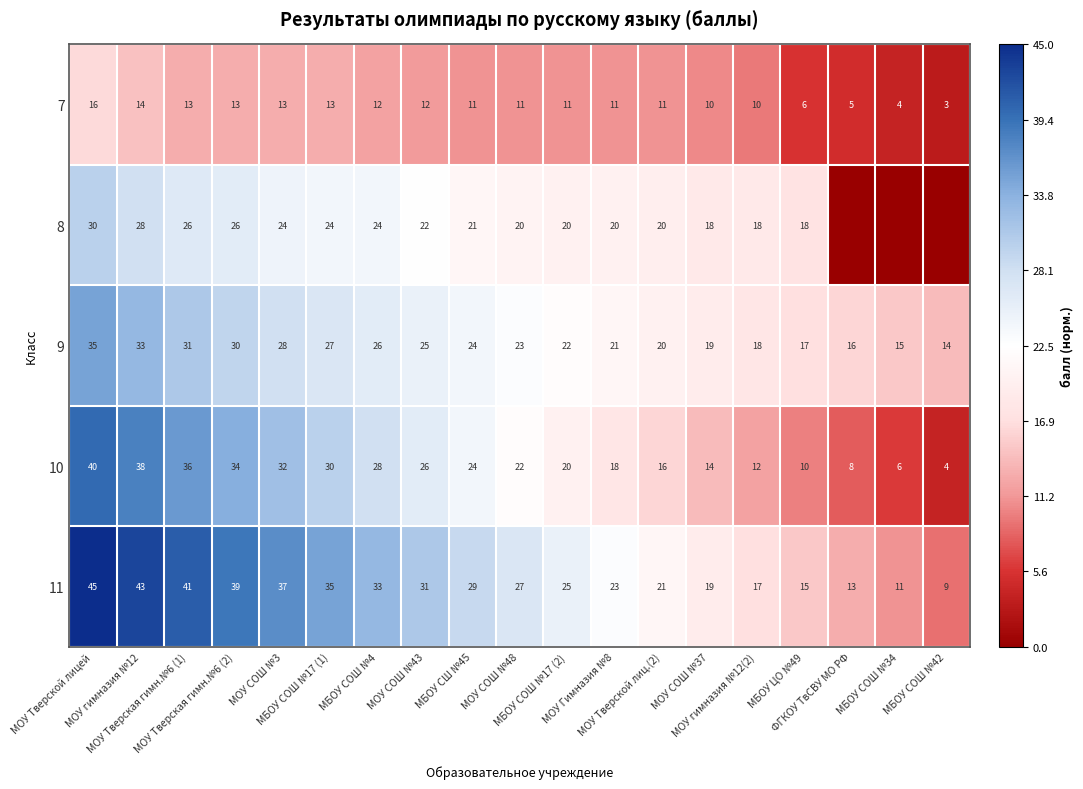

At how many categories does at least one series exceed 0?

12